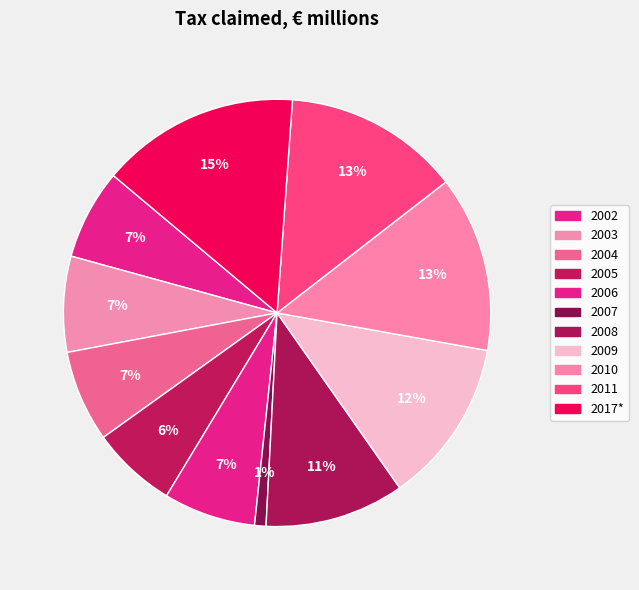

To the nearest percent, what portion does 2002 represent?

7%